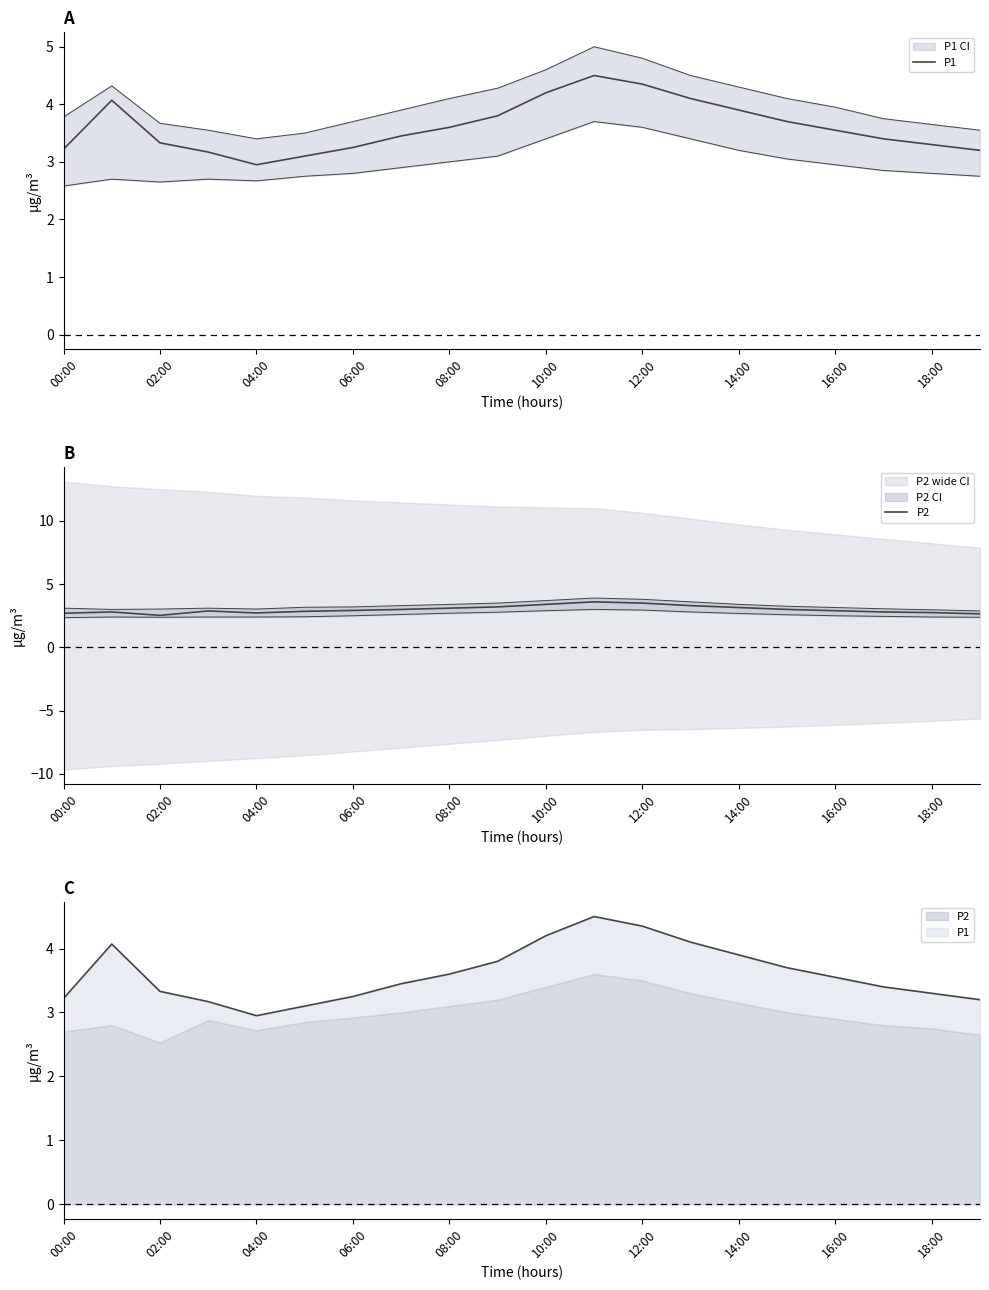

At how many categories does at least one series exceed 2?

20